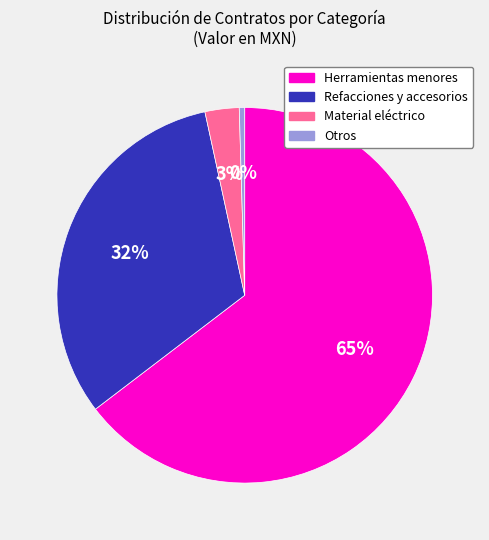

Is the sum of Herramientas menores and Otros greater than half?

Yes